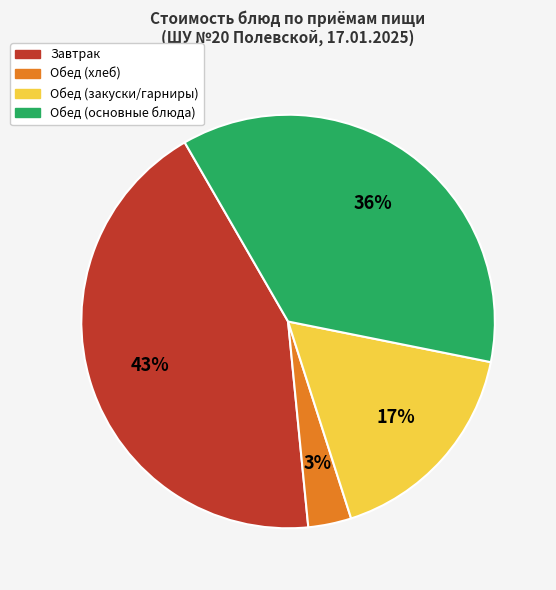

Does any single category account for the majority?

No